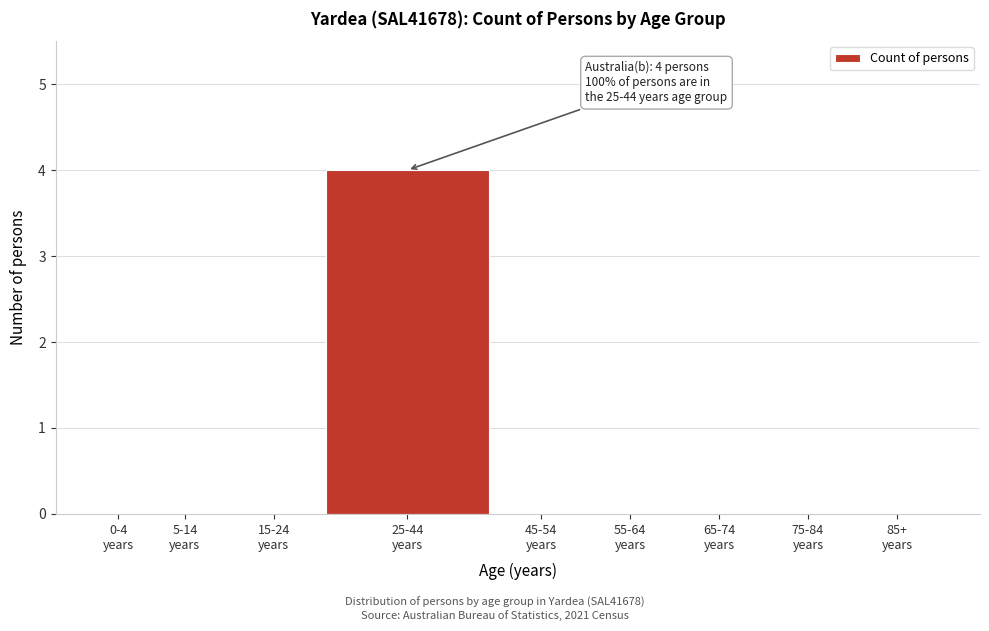

What is the sum of all values?

4